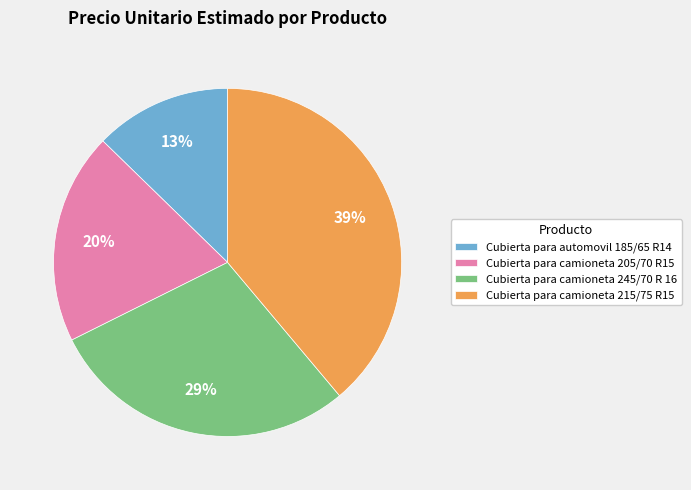

How many segments does this pie chart have?

4